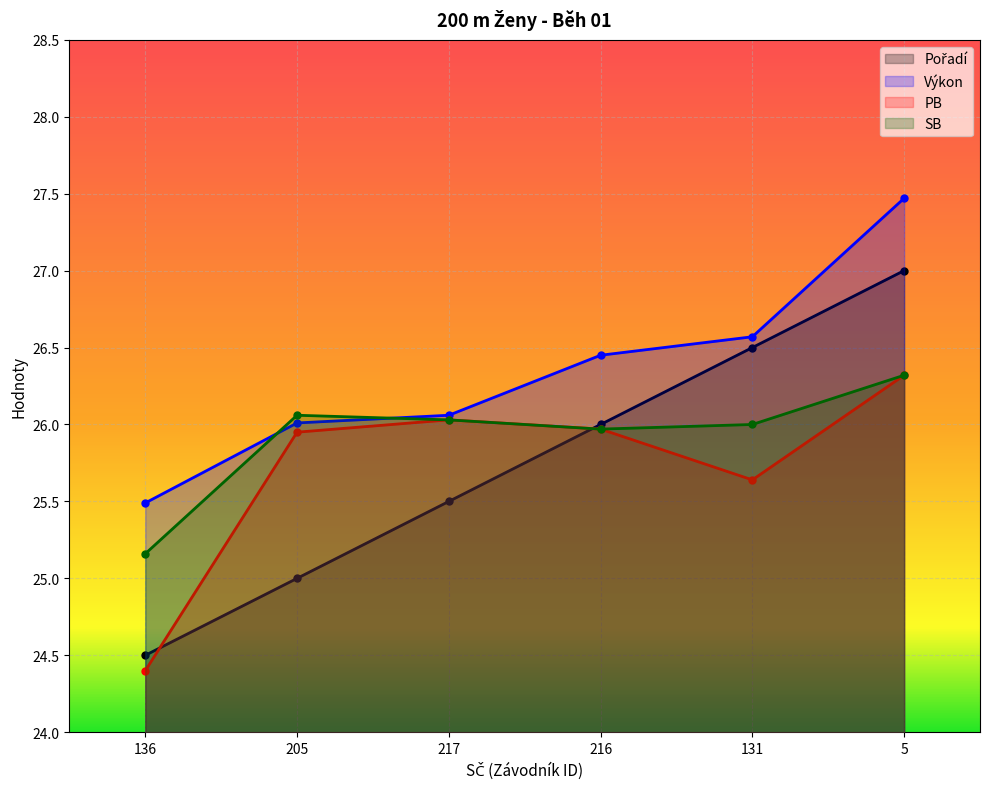

True or false: Výkon and SB cross at least once.

True